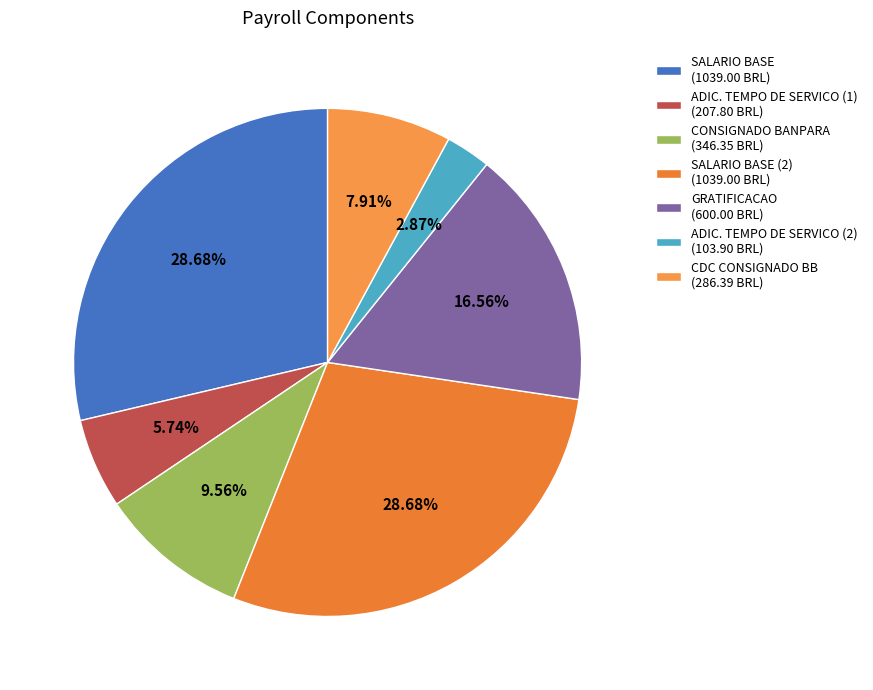

Rank the categories by value from highest to lowest.

SALARIO BASE, SALARIO BASE (2), GRATIFICACAO, CONSIGNADO BANPARA, CDC CONSIGNADO BB, ADIC. TEMPO DE SERVICO (1), ADIC. TEMPO DE SERVICO (2)